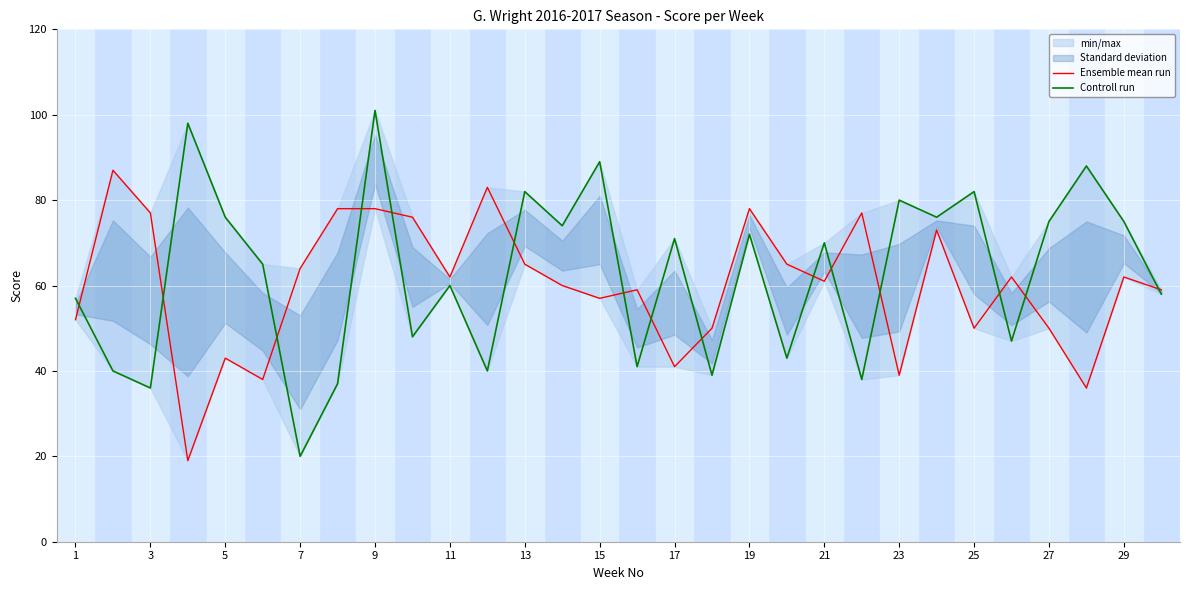

Rank the series by their average value, from highest to lowest.

Controll run, Ensemble mean run